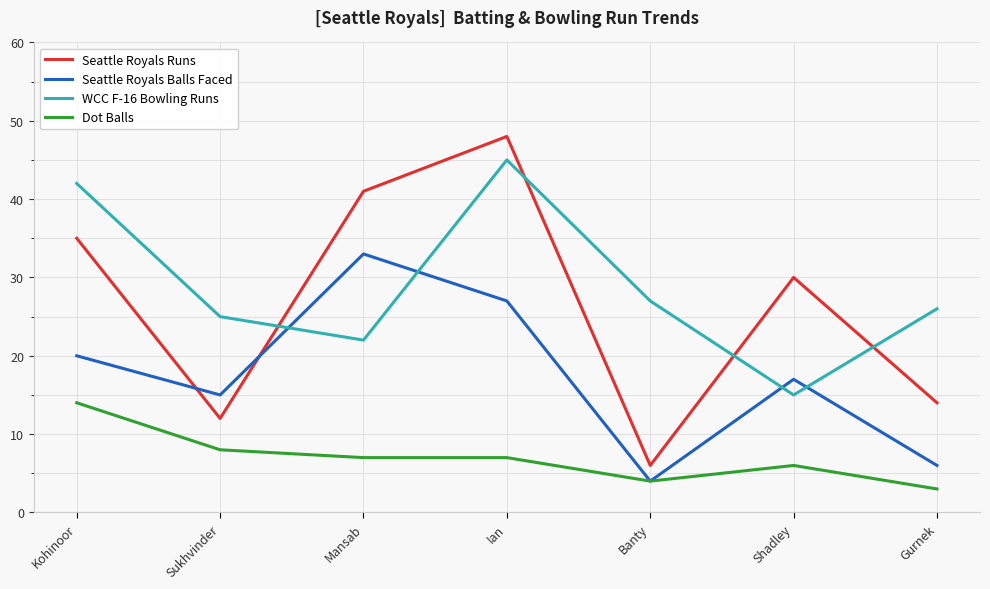

True or false: Dot Balls has a value of 4 at Ian.

False